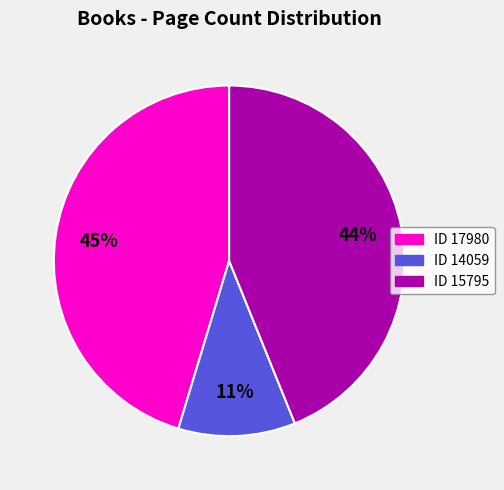

Does any single category account for the majority?

No